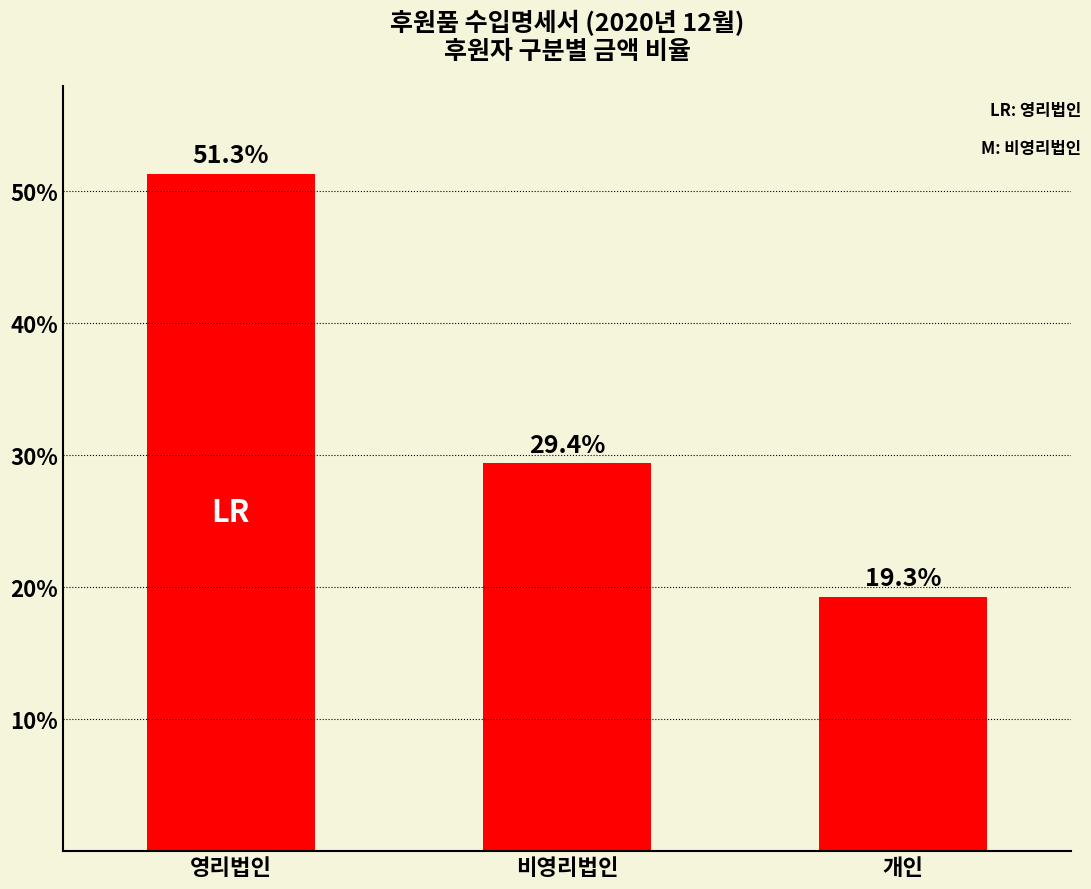

At which category does the chart reach its peak across all series?

영리법인